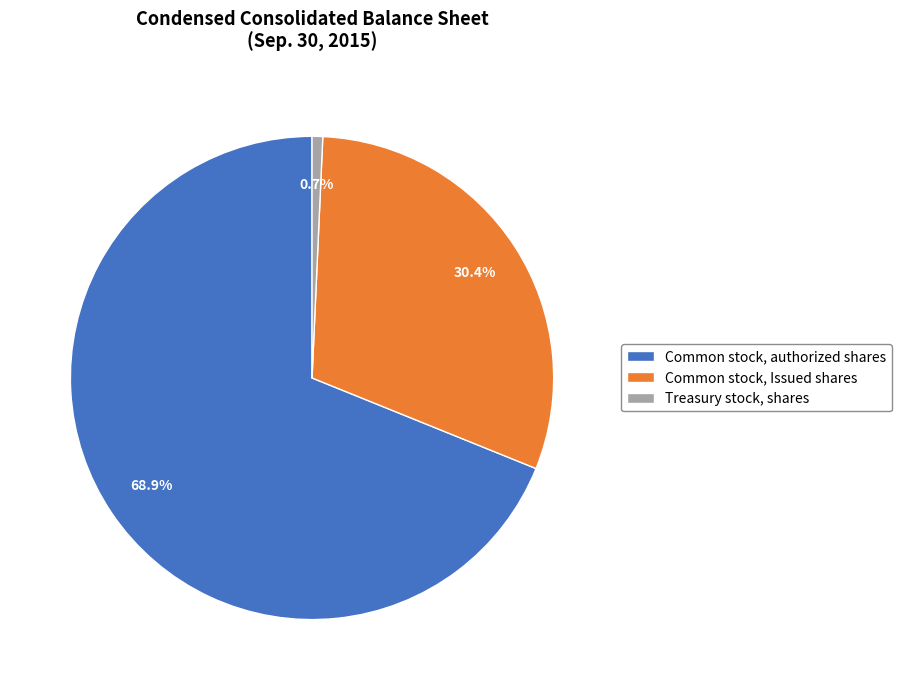

To the nearest percent, what percentage of the pie is Common stock, Issued shares?

30%